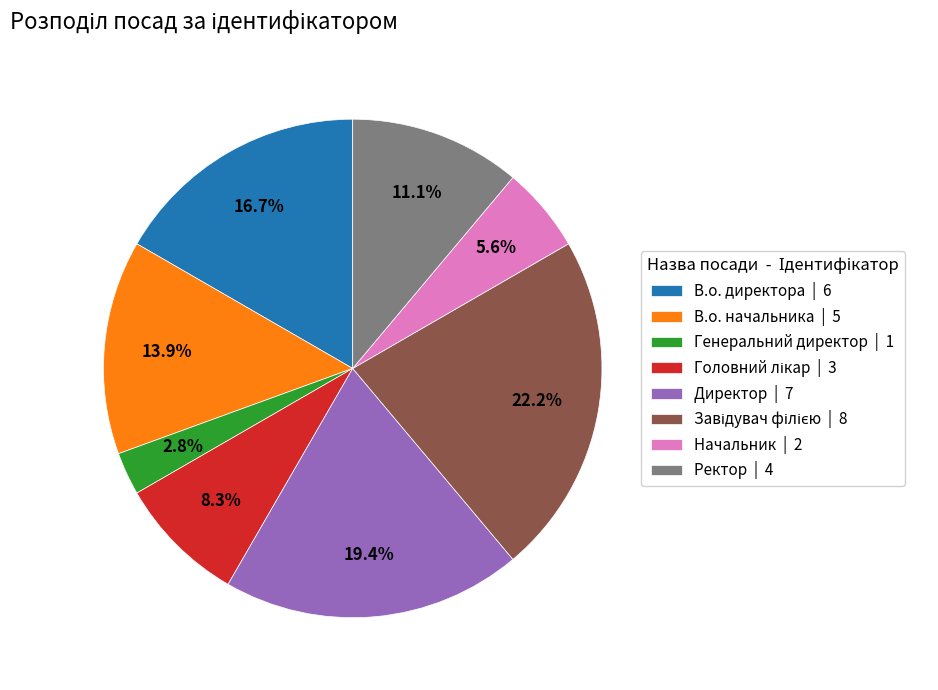

What portion of the pie excludes Директор | 7?

80.6%